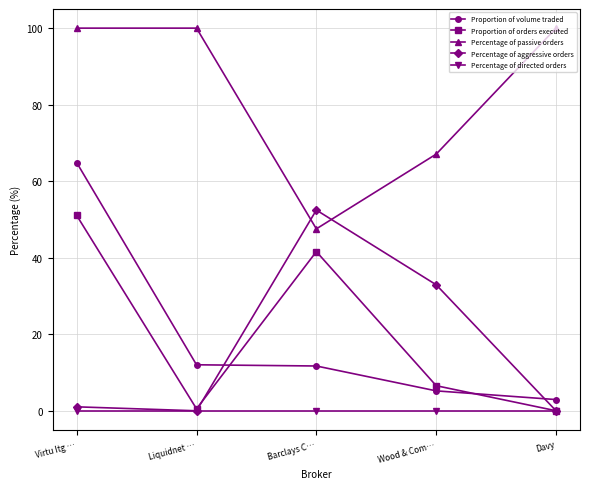

At Barclays C…, list the series in order from largest to smallest.

Percentage of aggressive orders, Percentage of passive orders, Proportion of orders executed, Proportion of volume traded, Percentage of directed orders